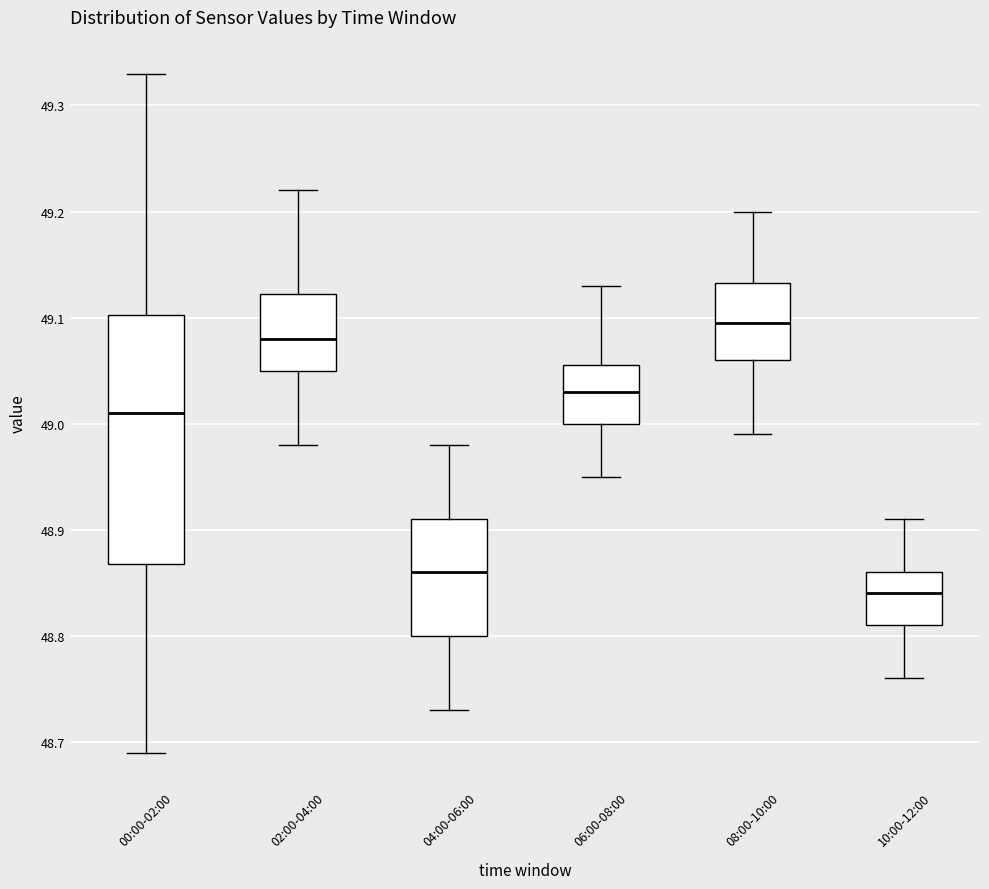

Reading left to right, read every box against the y-axis: the position of its median line, the range the box covers, and the ends of its whiskers. The values are not printed on the chart, so give them approximately, as read against the axis.

00:00-02:00: median 49.01, box 48.87 to 49.10, whiskers 48.69 to 49.33
02:00-04:00: median 49.08, box 49.05 to 49.12, whiskers 48.98 to 49.22
04:00-06:00: median 48.86, box 48.80 to 48.91, whiskers 48.73 to 48.98
06:00-08:00: median 49.03, box 49.00 to 49.06, whiskers 48.95 to 49.13
08:00-10:00: median 49.10, box 49.06 to 49.13, whiskers 48.99 to 49.20
10:00-12:00: median 48.84, box 48.81 to 48.86, whiskers 48.76 to 48.91